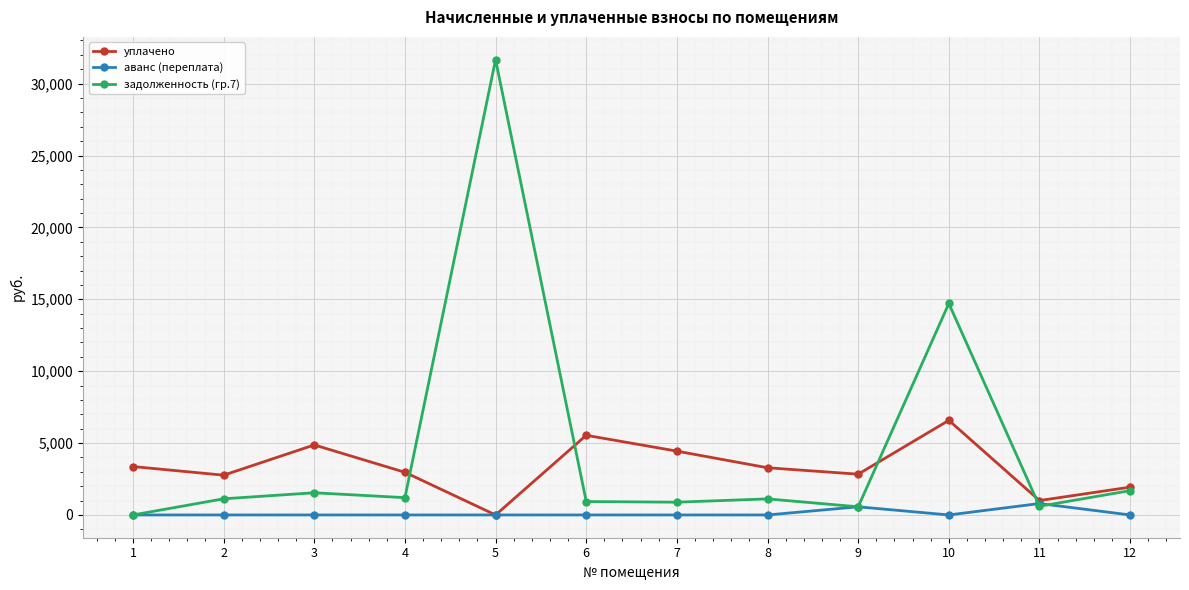

How many lines are shown in the chart?

3